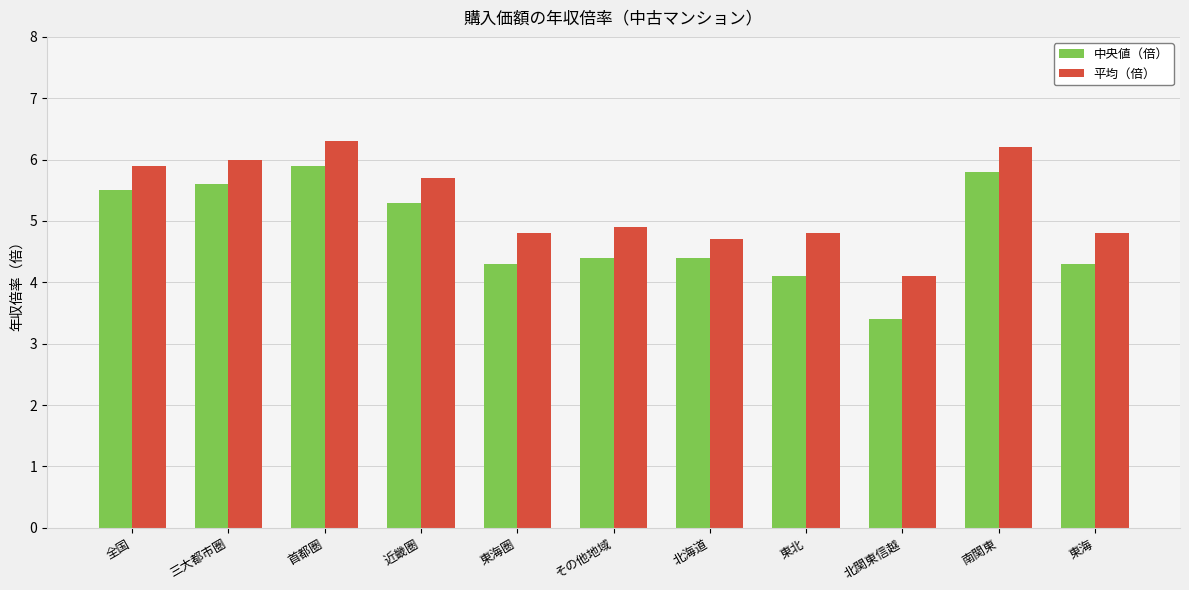

Reading right to left, list all the values displayed in this chart.

中央値（倍）: 東海=4.3	南関東=5.8	北関東信越=3.4	東北=4.1	北海道=4.4	その他地域=4.4	東海圏=4.3	近畿圏=5.3	首都圏=5.9	三大都市圏=5.6	全国=5.5
平均（倍）: 東海=4.8	南関東=6.2	北関東信越=4.1	東北=4.8	北海道=4.7	その他地域=4.9	東海圏=4.8	近畿圏=5.7	首都圏=6.3	三大都市圏=6.0	全国=5.9